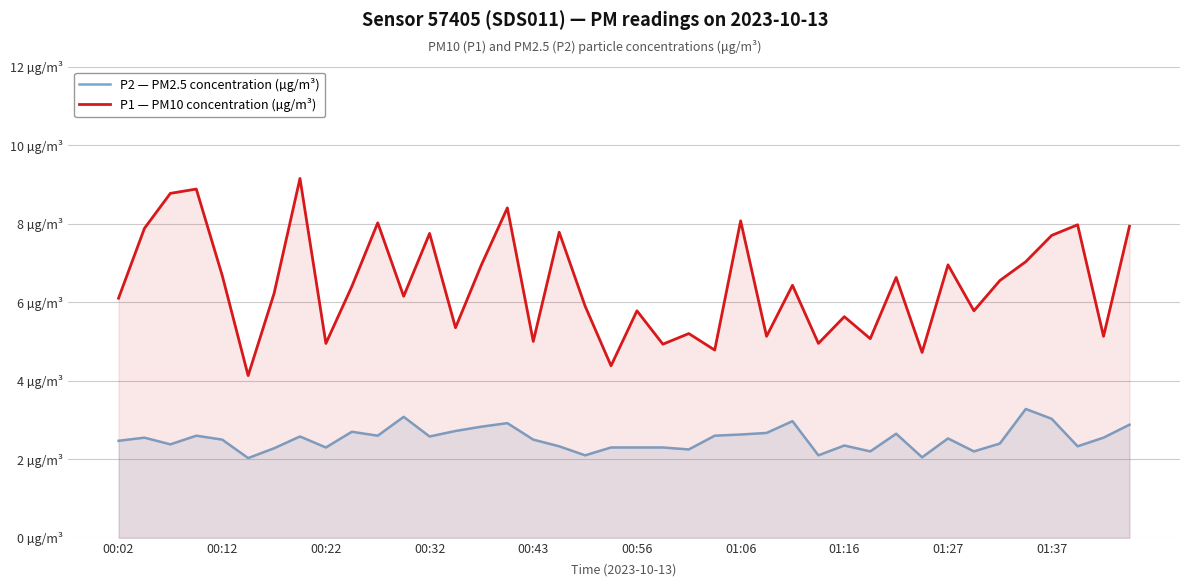

Where does the P1 — PM10 concentration (µg/m³) series first go above 6?

00:02